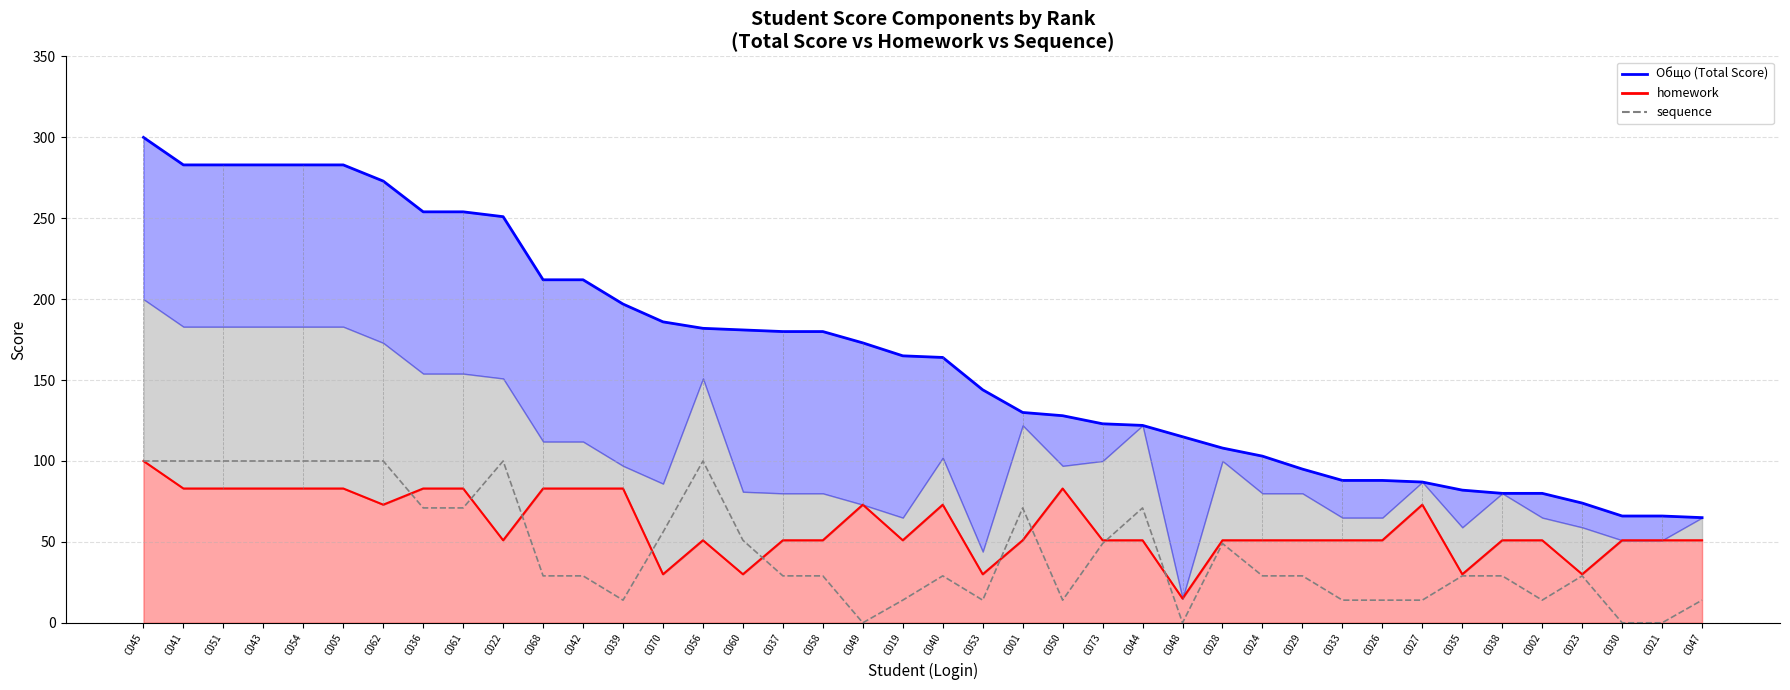

Is it true that sequence equals 29 at C042?

True